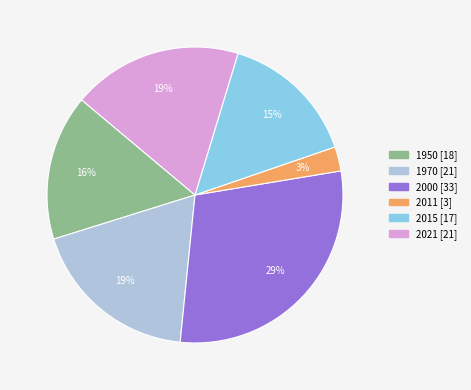

Does any single category account for the majority?

No